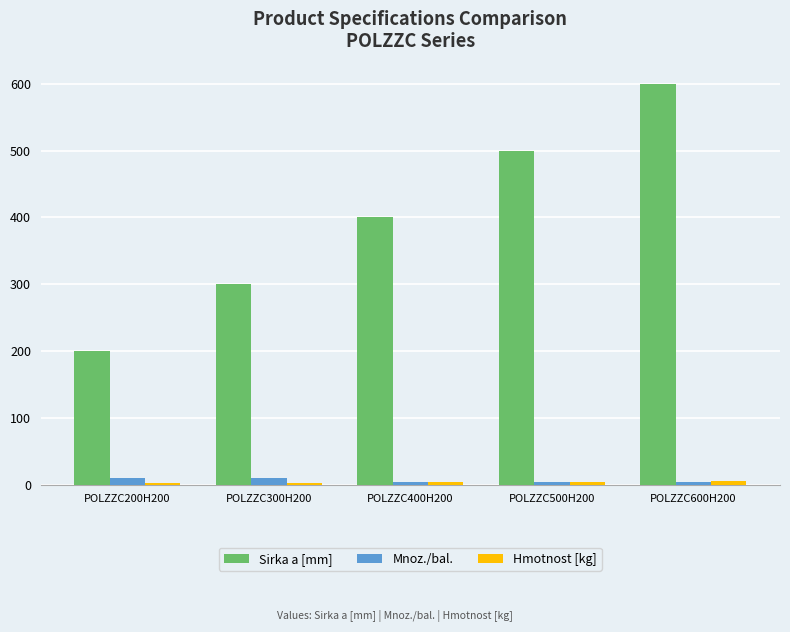

How many data points does each series have?

5